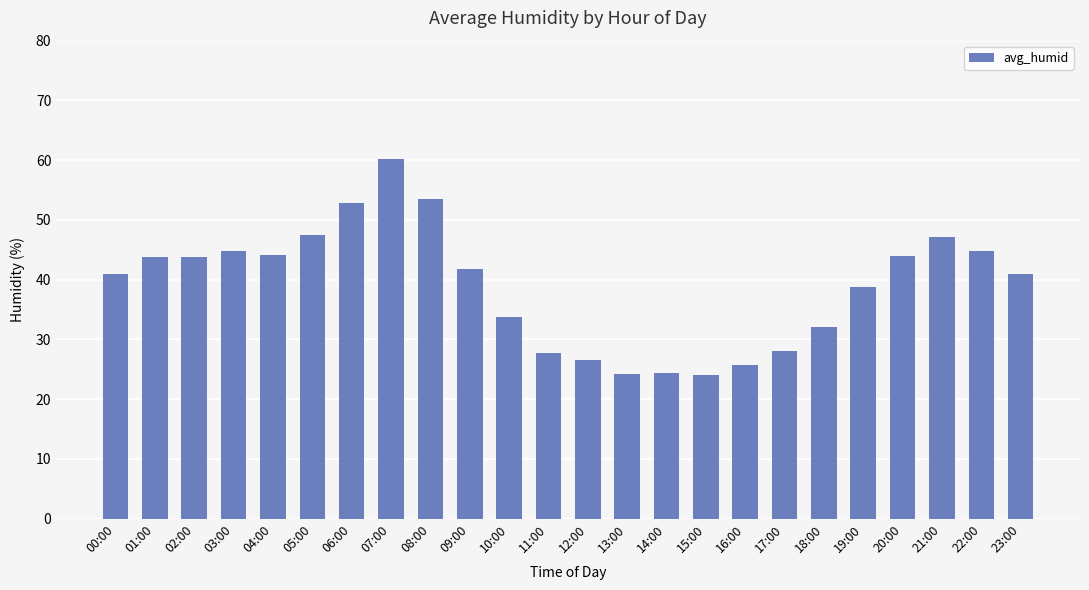

Which category has the highest value across all series?

07:00